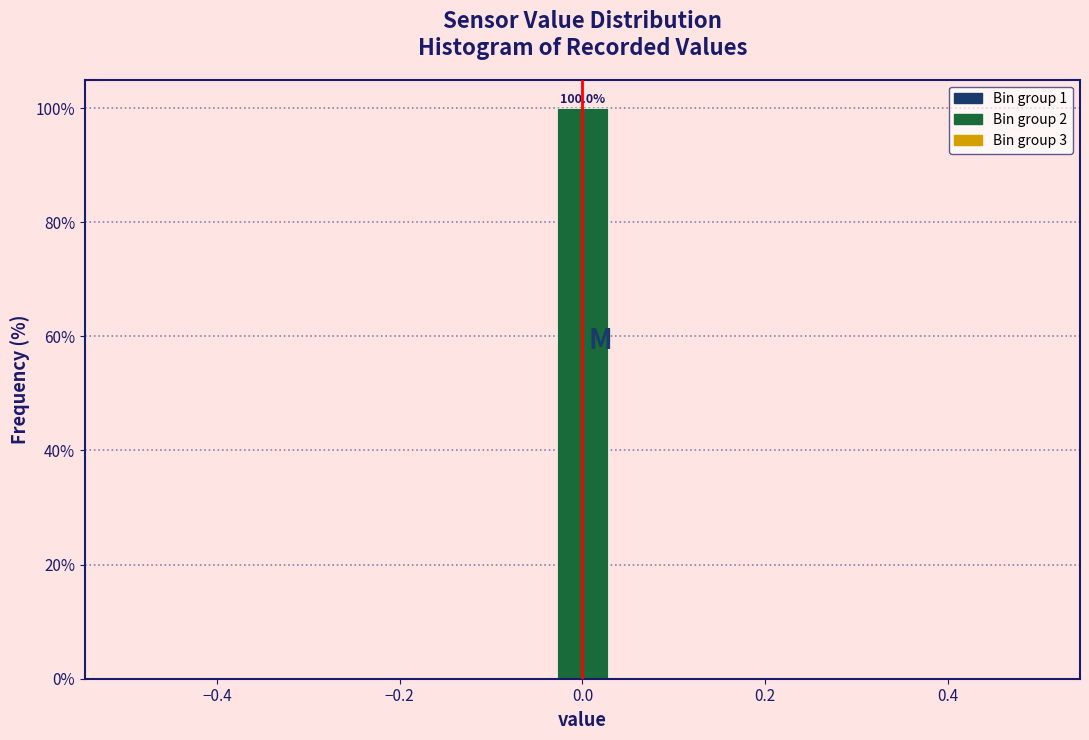

Read against the x-axis, roughly where is the centre of the tallest bar?

0.00